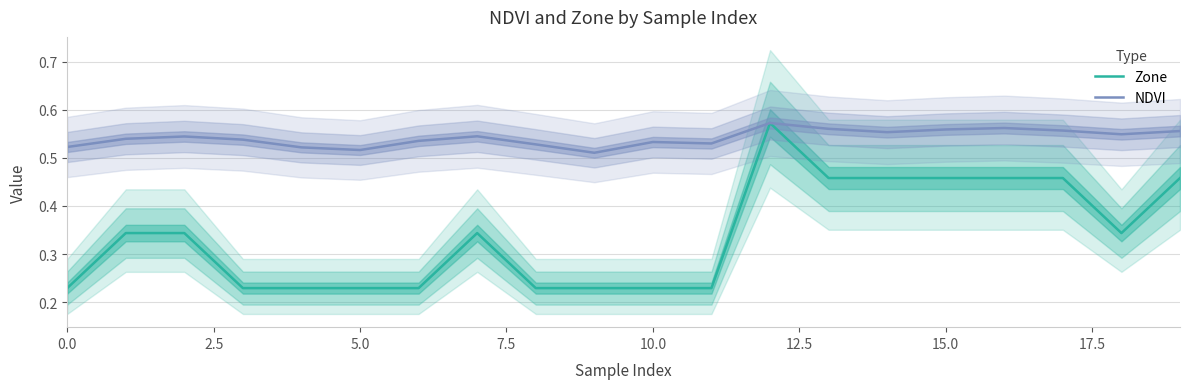

Which category has the highest value in the NDVI series?

12